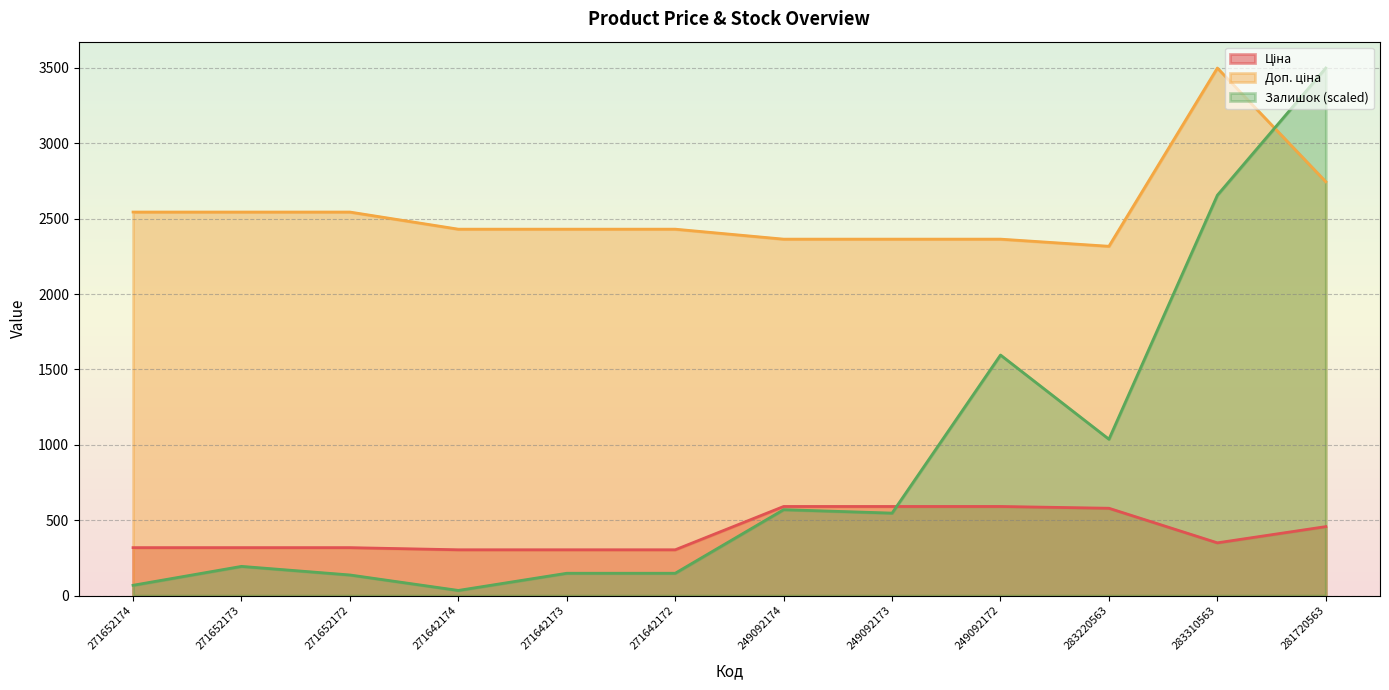

What is the value of the Ціна point at the 9th from the left?

591.0